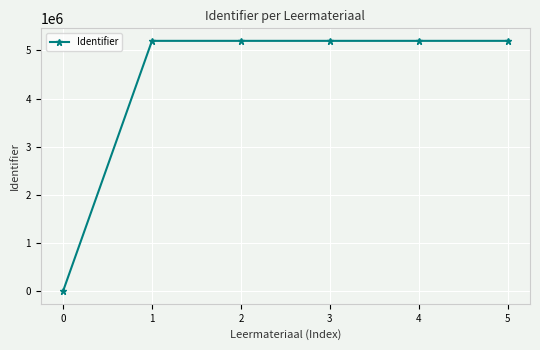

What is the value of the 4th point from the left?

5199289